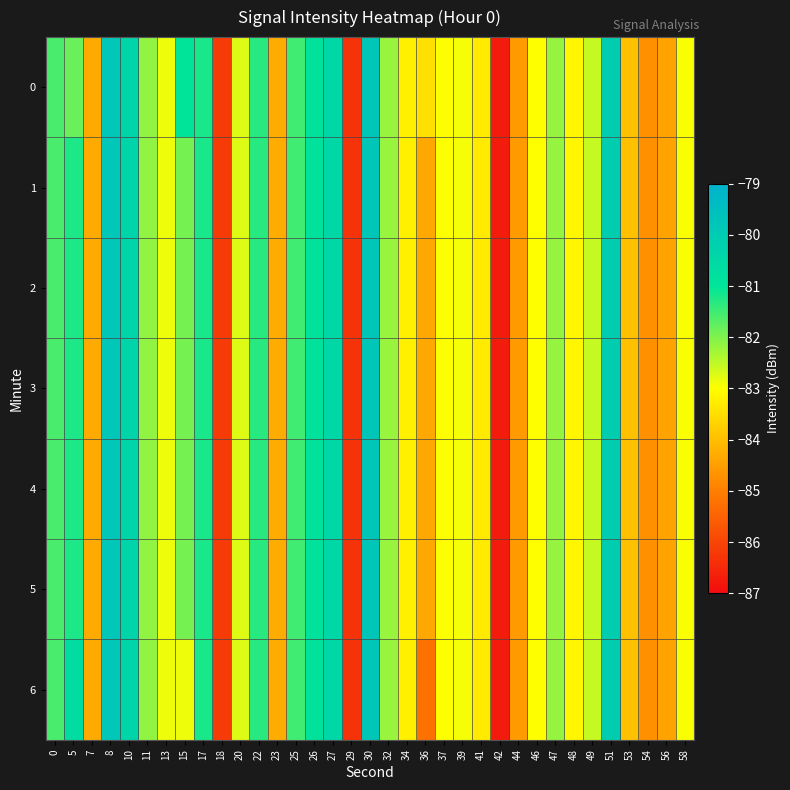

Reading right to left, list all the values displayed in this chart.

0: 58=-83.0	56=-84.4	54=-84.7	53=-84.0	51=-80.1	49=-82.6	48=-83.2	47=-82.2	46=-83.0	44=-84.6	42=-86.8	41=-83.3	39=-82.9	37=-83.0	36=-83.5	34=-83.2	32=-82.2	30=-79.8	29=-86.3	27=-80.5	26=-80.9	25=-81.5	23=-84.3	22=-81.3	20=-82.8	18=-86.2	17=-81.2	15=-81.0	13=-82.9	11=-82.1	10=-80.4	8=-79.8	7=-84.3	5=-81.8	0=-81.6
1: 58=-83.0	56=-84.4	54=-84.7	53=-84.0	51=-80.1	49=-82.6	48=-83.2	47=-82.2	46=-83.0	44=-84.6	42=-86.8	41=-83.3	39=-82.9	37=-83.0	36=-84.4	34=-83.2	32=-82.2	30=-79.8	29=-86.3	27=-80.5	26=-80.9	25=-81.5	23=-84.3	22=-81.3	20=-82.8	18=-86.2	17=-81.2	15=-81.9	13=-82.9	11=-82.1	10=-80.4	8=-79.8	7=-84.3	5=-81.2	0=-81.6
2: 58=-83.0	56=-84.4	54=-84.7	53=-84.0	51=-80.1	49=-82.6	48=-83.2	47=-82.2	46=-83.0	44=-84.6	42=-86.8	41=-83.3	39=-82.9	37=-83.0	36=-84.4	34=-83.2	32=-82.2	30=-79.8	29=-86.3	27=-80.5	26=-80.9	25=-81.5	23=-84.3	22=-81.3	20=-82.8	18=-86.2	17=-81.2	15=-81.9	13=-82.9	11=-82.1	10=-80.4	8=-79.8	7=-84.3	5=-81.2	0=-81.6
3: 58=-83.0	56=-84.4	54=-84.7	53=-84.0	51=-80.1	49=-82.6	48=-83.2	47=-82.2	46=-83.0	44=-84.6	42=-86.8	41=-83.3	39=-82.9	37=-83.0	36=-84.4	34=-83.2	32=-82.2	30=-79.8	29=-86.3	27=-80.5	26=-80.9	25=-81.5	23=-84.3	22=-81.3	20=-82.8	18=-86.2	17=-81.2	15=-81.9	13=-82.9	11=-82.1	10=-80.4	8=-79.8	7=-84.3	5=-81.2	0=-81.6
4: 58=-83.0	56=-84.4	54=-84.7	53=-84.0	51=-80.1	49=-82.6	48=-83.2	47=-82.2	46=-83.0	44=-84.6	42=-86.8	41=-83.3	39=-82.9	37=-83.0	36=-84.4	34=-83.2	32=-82.2	30=-79.8	29=-86.3	27=-80.5	26=-80.9	25=-81.5	23=-84.3	22=-81.3	20=-82.8	18=-86.2	17=-81.2	15=-81.9	13=-82.9	11=-82.1	10=-80.4	8=-79.8	7=-84.3	5=-81.2	0=-81.6
5: 58=-83.0	56=-84.4	54=-84.7	53=-84.0	51=-80.1	49=-82.6	48=-83.2	47=-82.2	46=-83.0	44=-84.6	42=-86.8	41=-83.3	39=-82.9	37=-83.0	36=-84.4	34=-83.2	32=-82.2	30=-79.8	29=-86.3	27=-80.5	26=-80.9	25=-81.5	23=-84.3	22=-81.3	20=-82.8	18=-86.2	17=-81.2	15=-81.9	13=-82.9	11=-82.1	10=-80.4	8=-79.8	7=-84.3	5=-81.2	0=-81.6
6: 58=-83.0	56=-84.4	54=-84.7	53=-84.0	51=-80.1	49=-82.6	48=-83.2	47=-82.2	46=-83.0	44=-84.6	42=-86.8	41=-83.3	39=-82.9	37=-83.0	36=-85.2	34=-83.2	32=-82.2	30=-79.8	29=-86.3	27=-80.5	26=-80.9	25=-81.5	23=-84.3	22=-81.3	20=-82.8	18=-86.2	17=-81.2	15=-82.9	13=-82.9	11=-82.1	10=-80.4	8=-79.8	7=-84.3	5=-80.6	0=-81.6